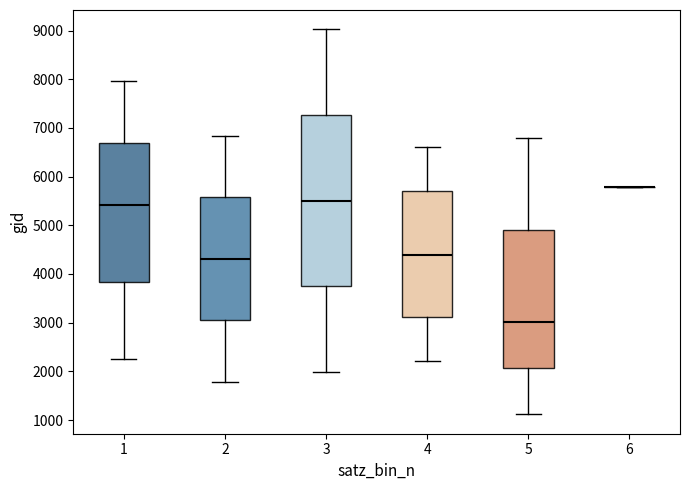

Reading left to right, read every box against the y-axis: the position of its median line, the range the box covers, and the ends of its whiskers. The values are not printed on the chart, so give them approximately, as read against the axis.

1: median 5400, box 3800 to 6700, whiskers 2200 to 8000
2: median 4300, box 3100 to 5600, whiskers 1800 to 6800
3: median 5500, box 3700 to 7300, whiskers 2000 to 9000
4: median 4400, box 3100 to 5700, whiskers 2200 to 6600
5: median 3000, box 2100 to 4900, whiskers 1100 to 6800
6: box collapsed to a line at 5800, whiskers 5800 to 5800